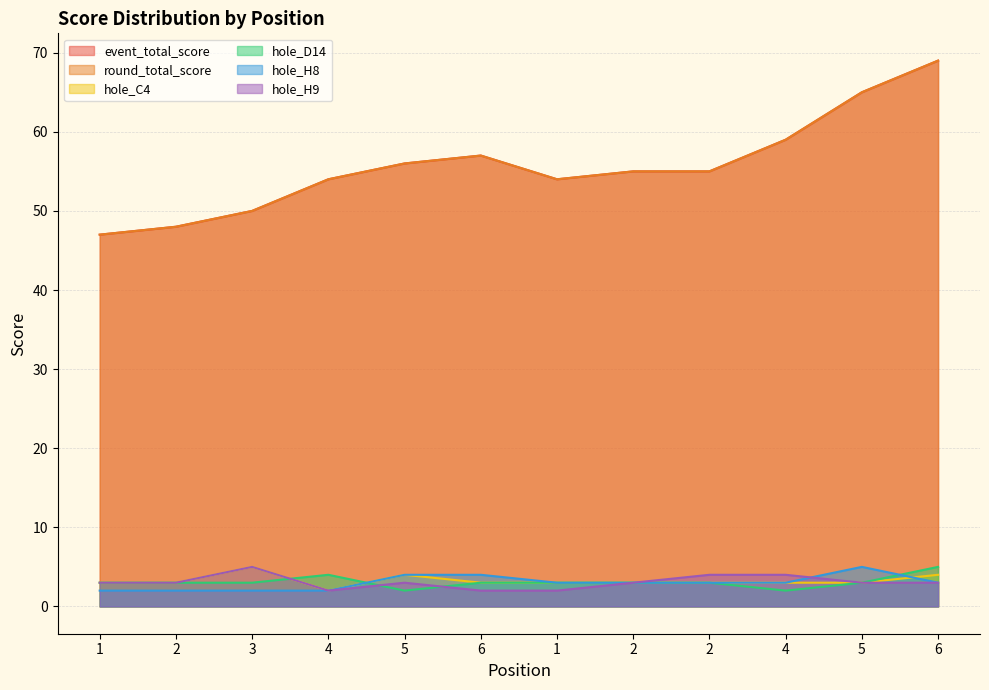

What is the sum of the hole_D14 values at 6 and 2?

6